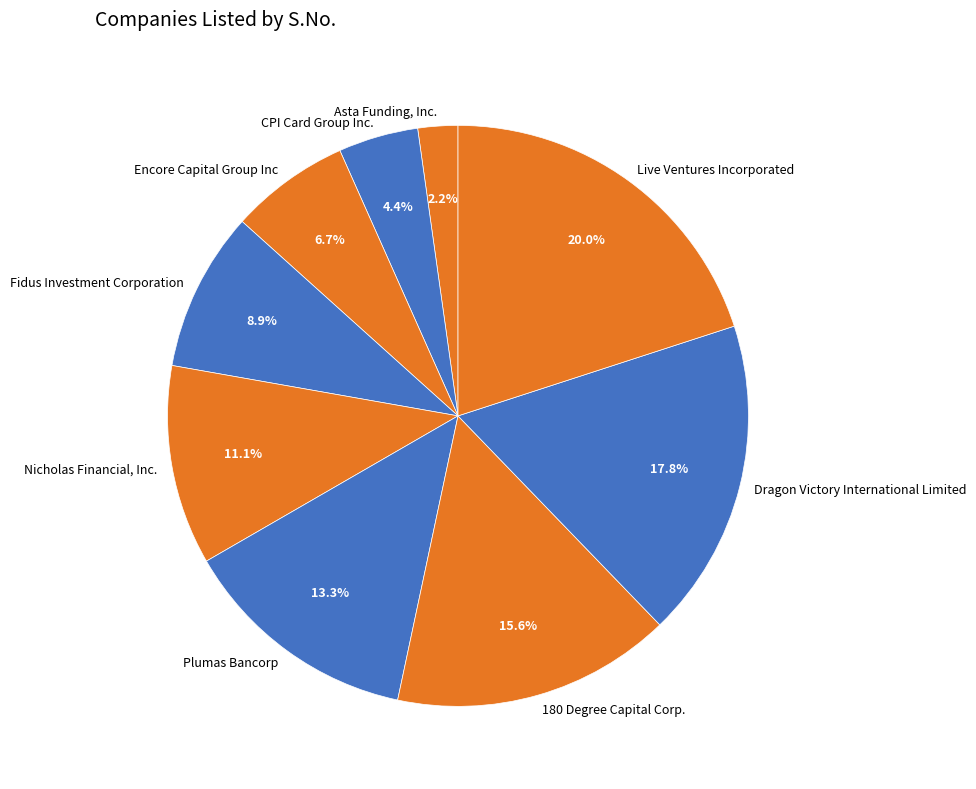

To the nearest percent, what percentage of the pie is 180 Degree Capital Corp.?

16%